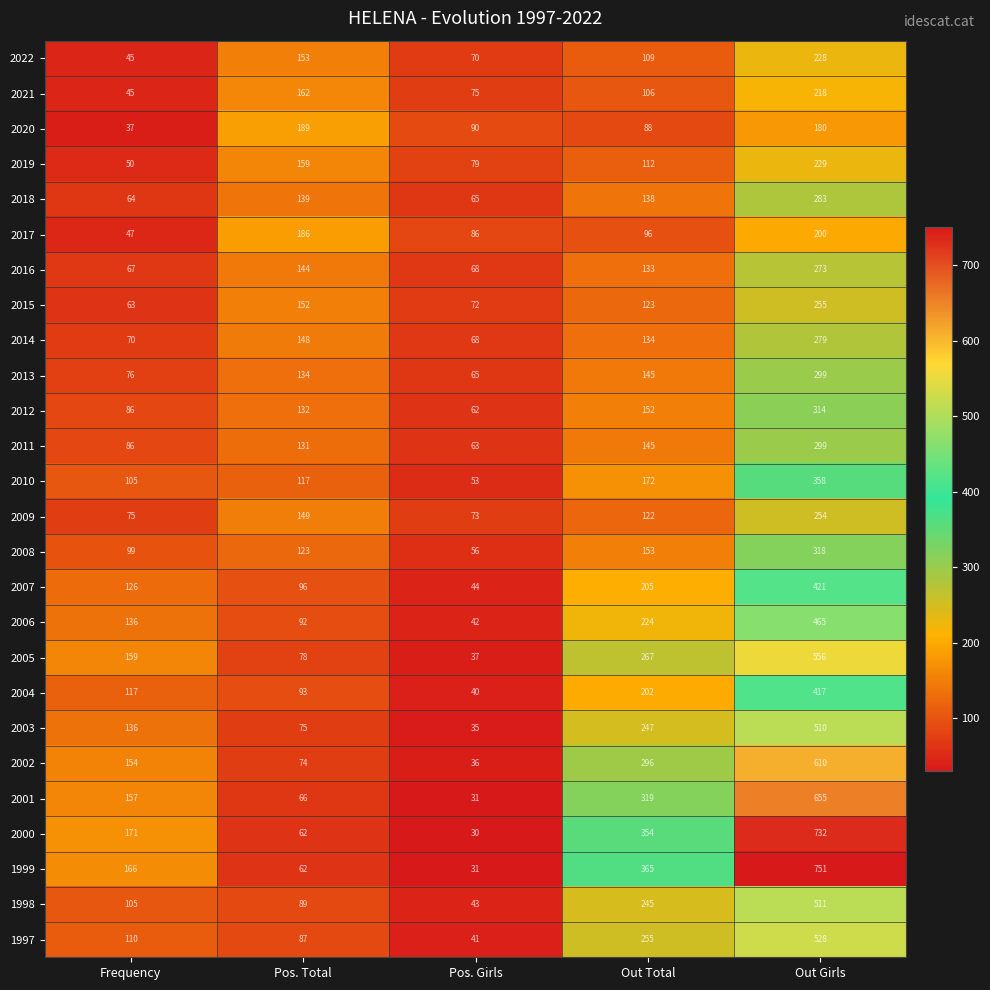

The value of 2004 at Pos. Girls is 64. True or false?

False